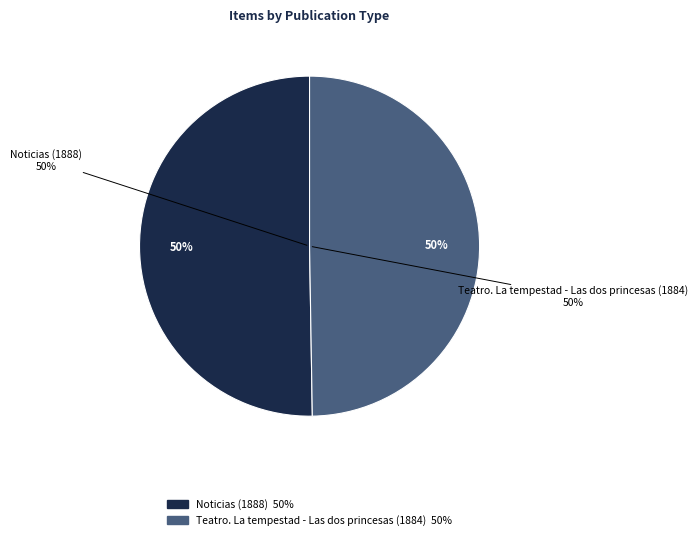

To the nearest percent, what is the average slice percentage?

50%